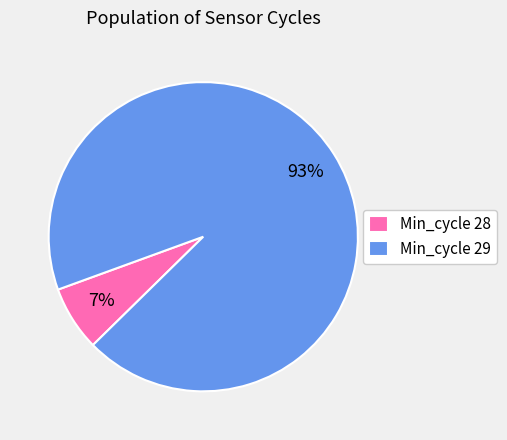

True or false: Min_cycle 28 accounts for 13% of the total.

False